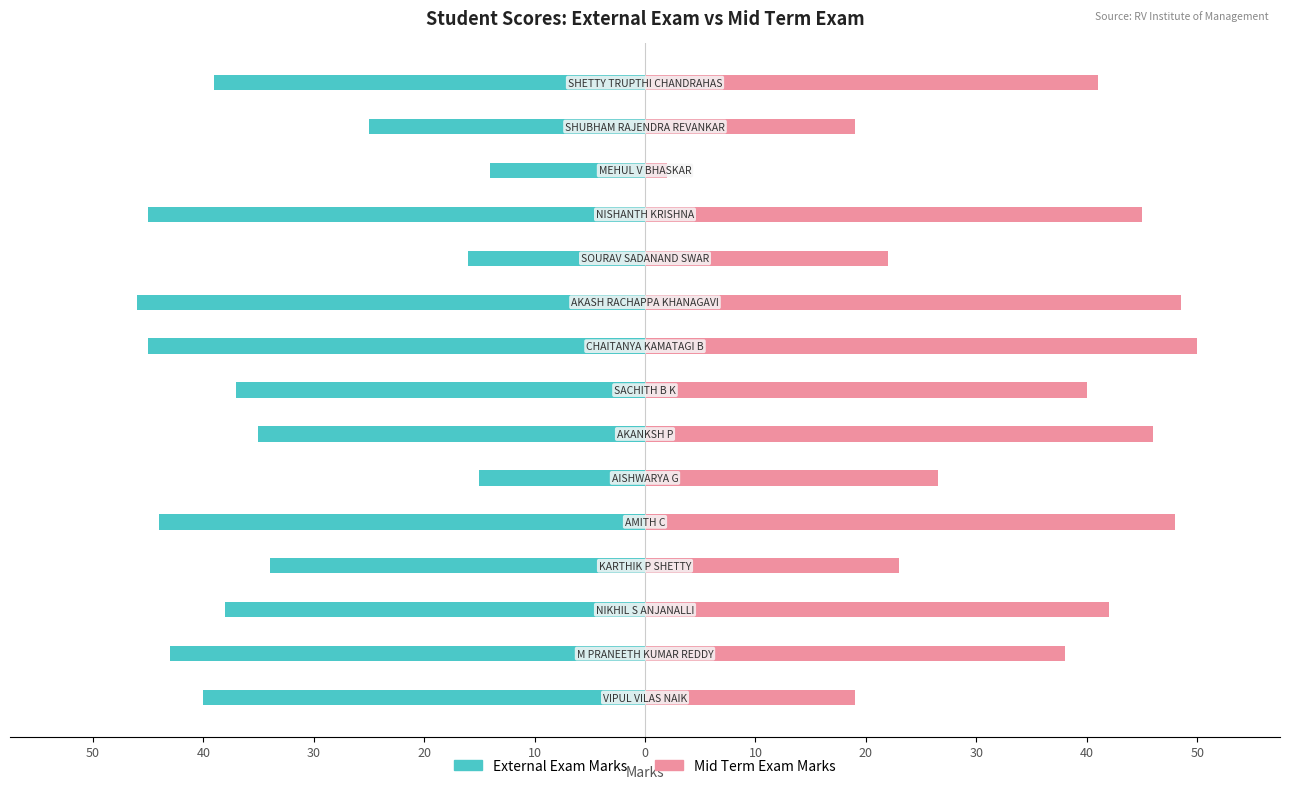

How many bars are there in each group?

2